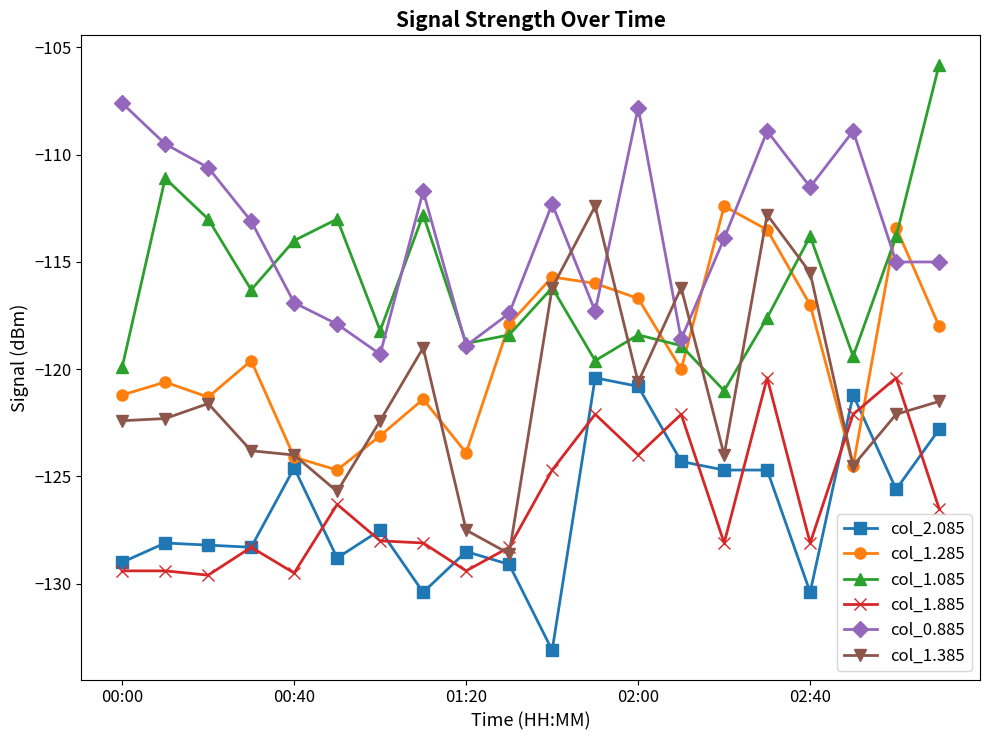

Which series has the largest total across all categories?

col_0.885